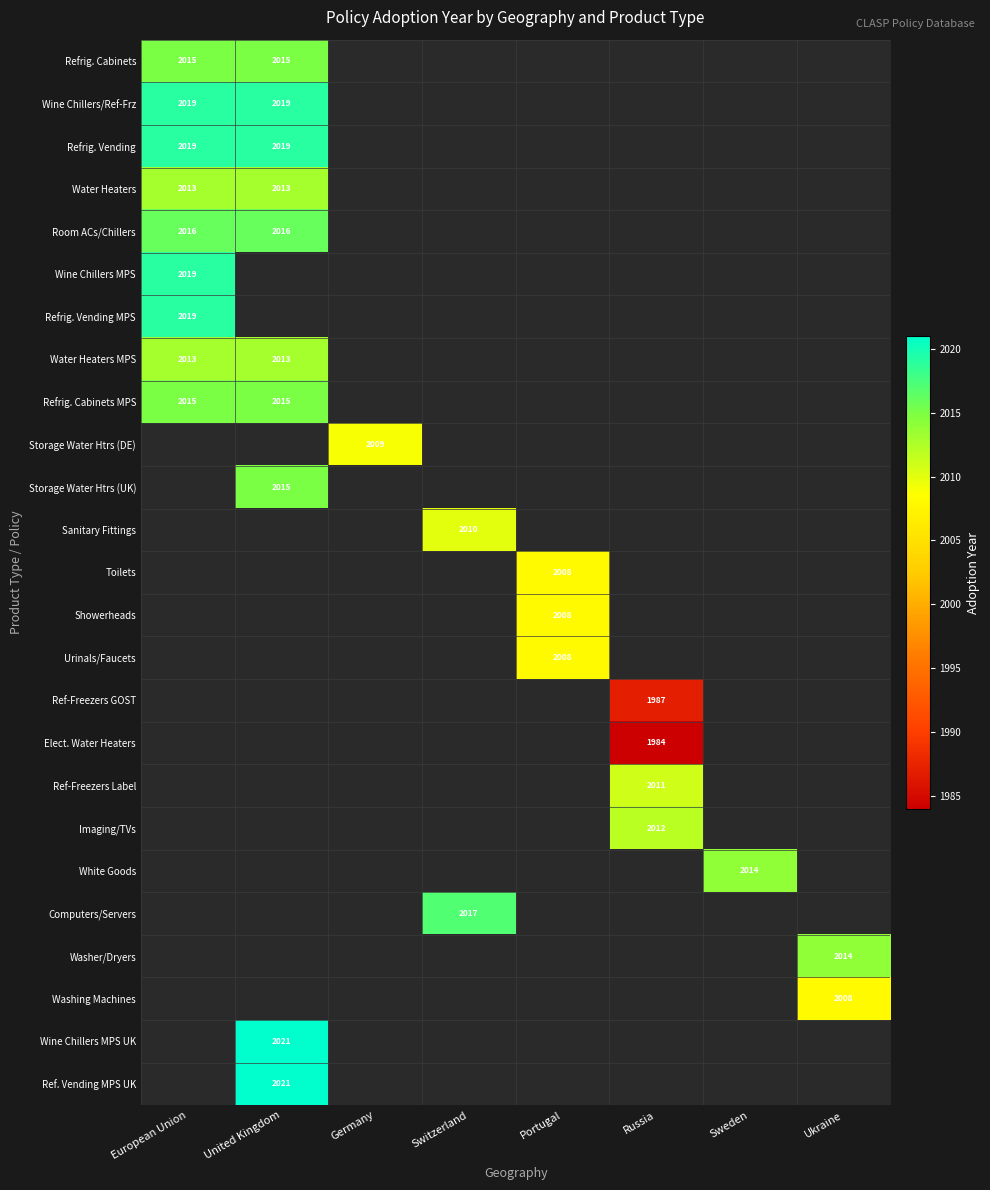

Between Portugal and United Kingdom, which is larger?

United Kingdom